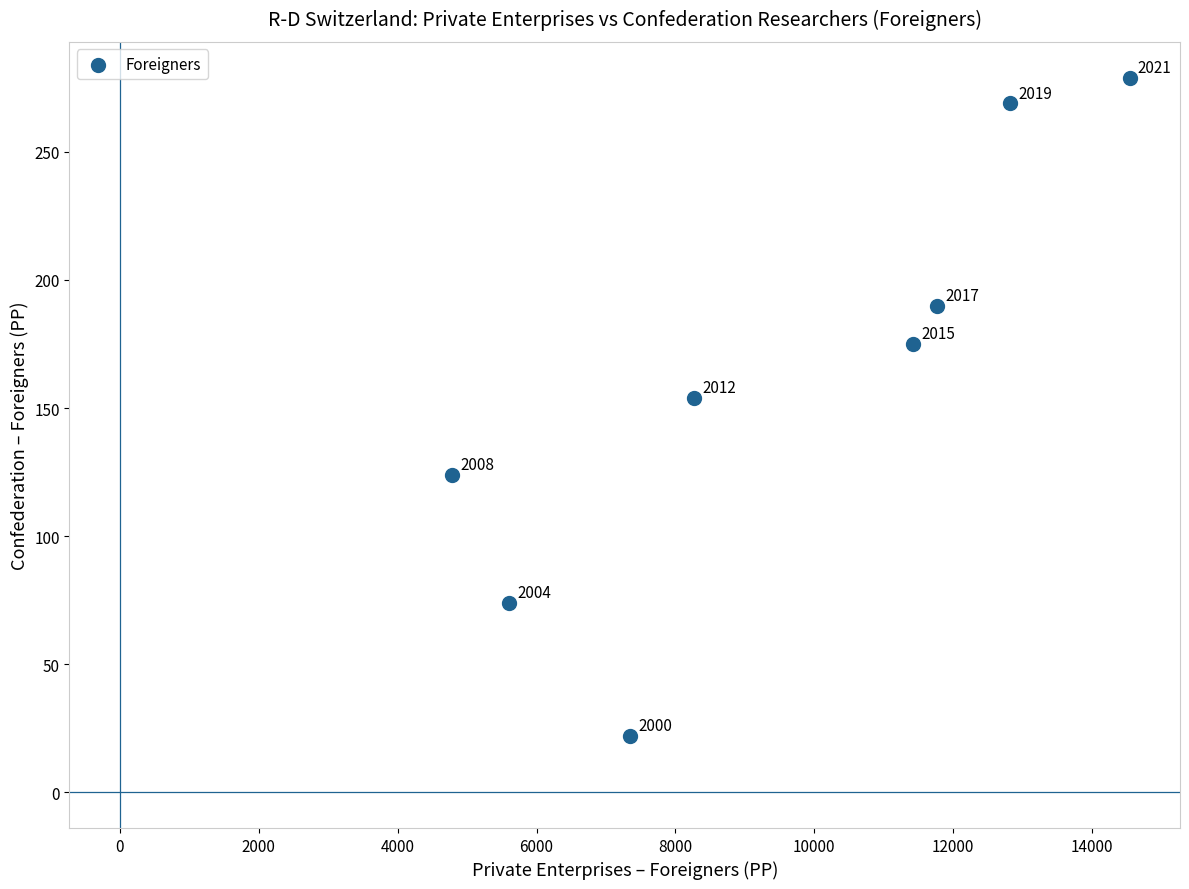

What is the average X value?

9568